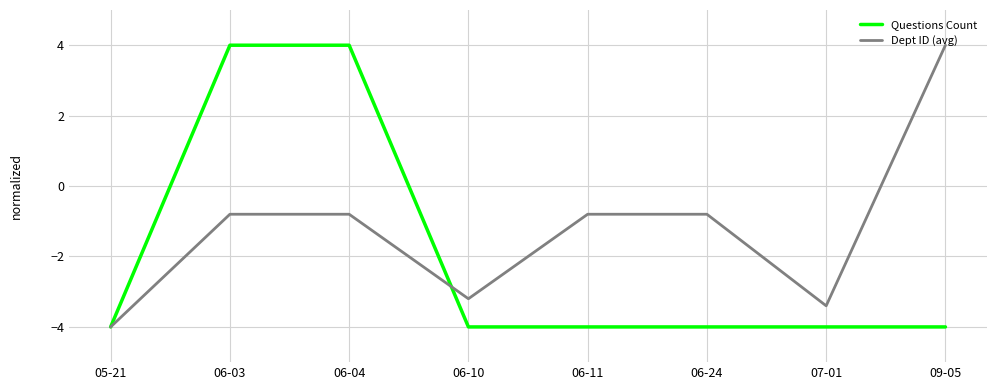

Reading right to left, list all the values displayed in this chart.

Questions Count: -4.0	-4.0	-4.0	-4.0	-4.0	4.0	4.0	-4.0
Dept ID (avg): 4.0	-3.4	-0.8	-0.8	-3.2	-0.8	-0.8	-4.0